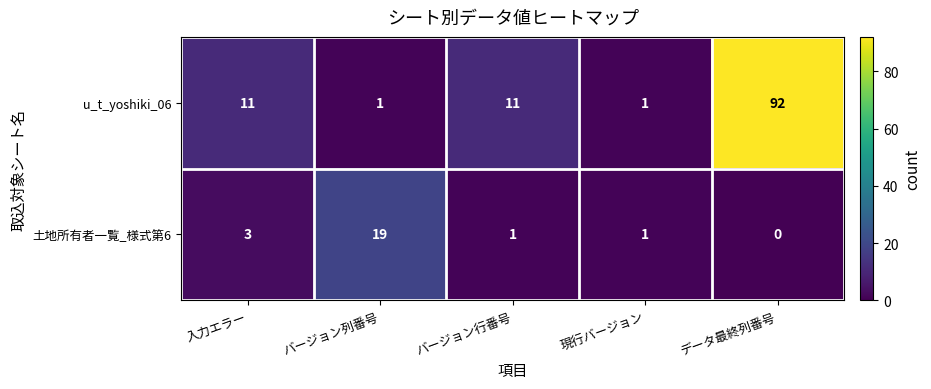

At データ最終列番号, list the series in order from largest to smallest.

u_t_yoshiki_06, 土地所有者一覧_様式第6